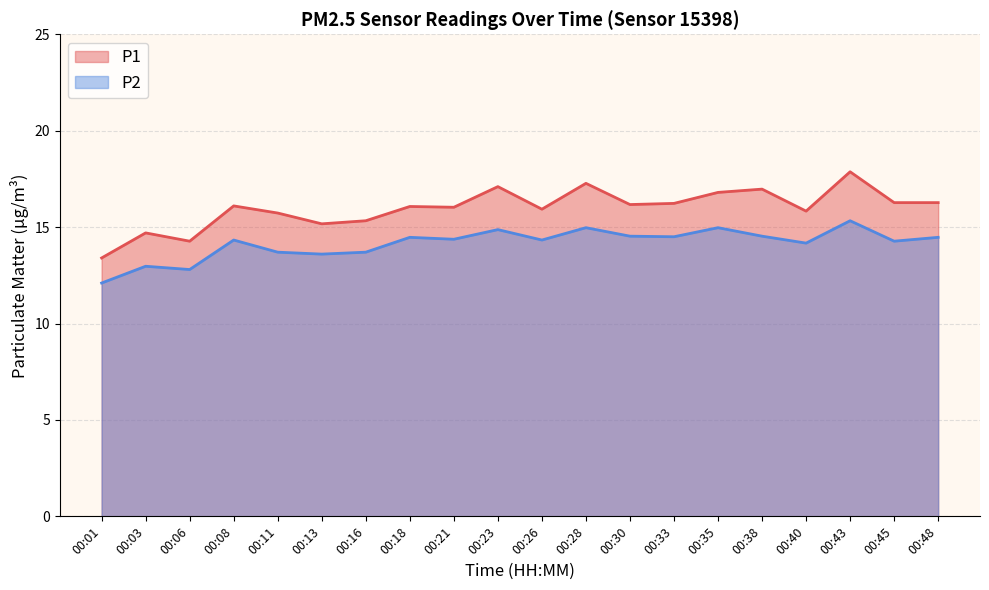

What is the value of the P2 point at the 5th from the left?

13.7